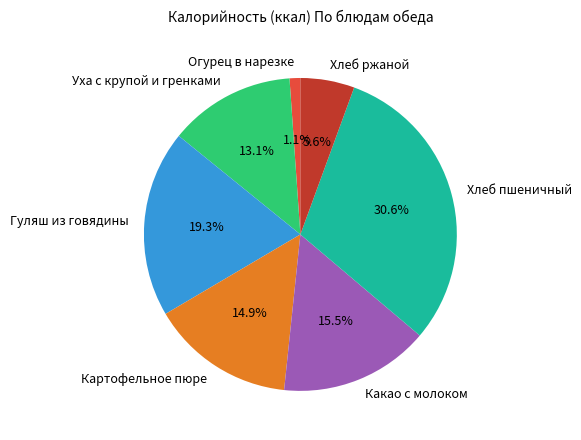

Which category has the biggest portion of the pie?

Хлеб пшеничный